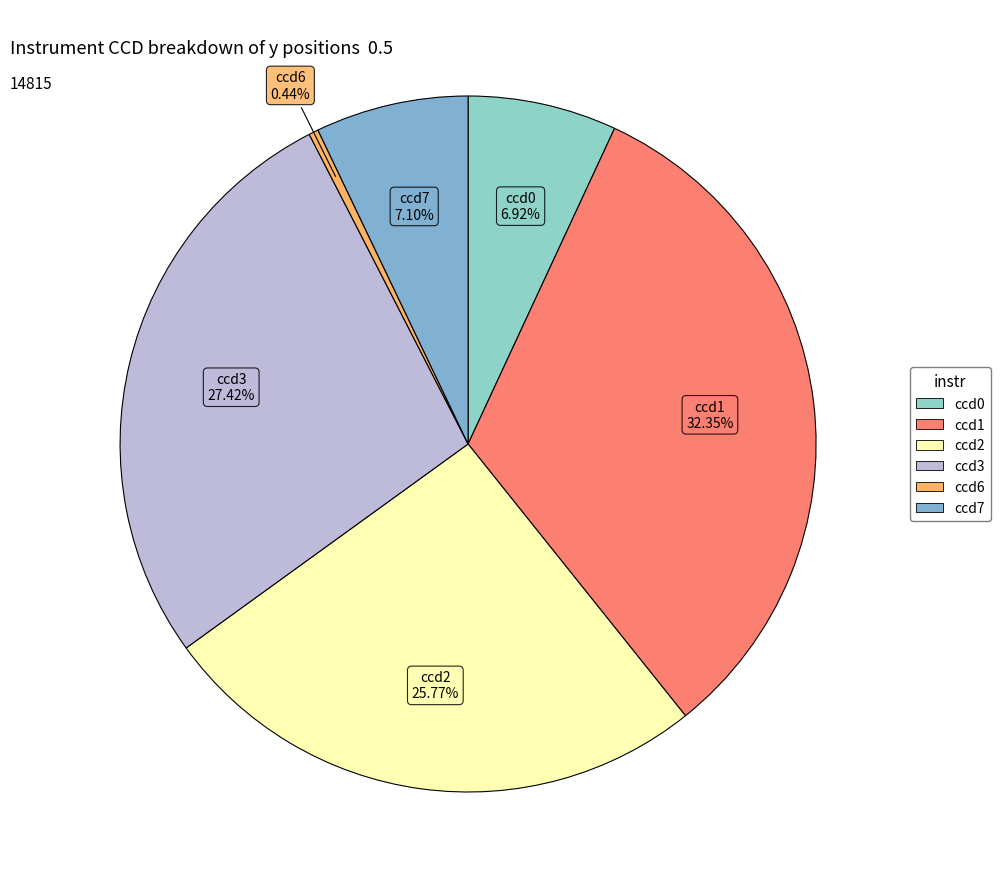

What percentage do ccd3 and ccd0 together represent?

34.3%